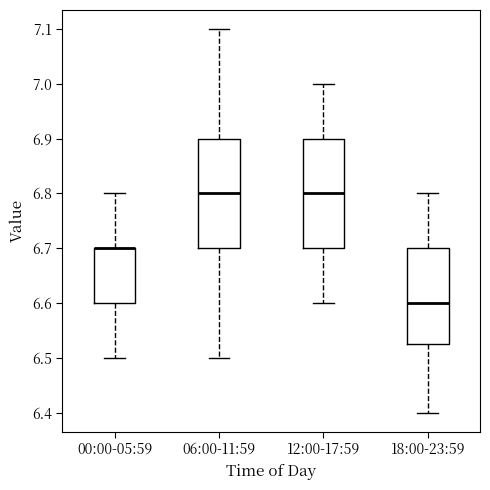

Where does the lower whisker of the box for 12:00-17:59 end on the y-axis? The values are not printed on the chart, so give them approximately, as read against the axis.

6.60